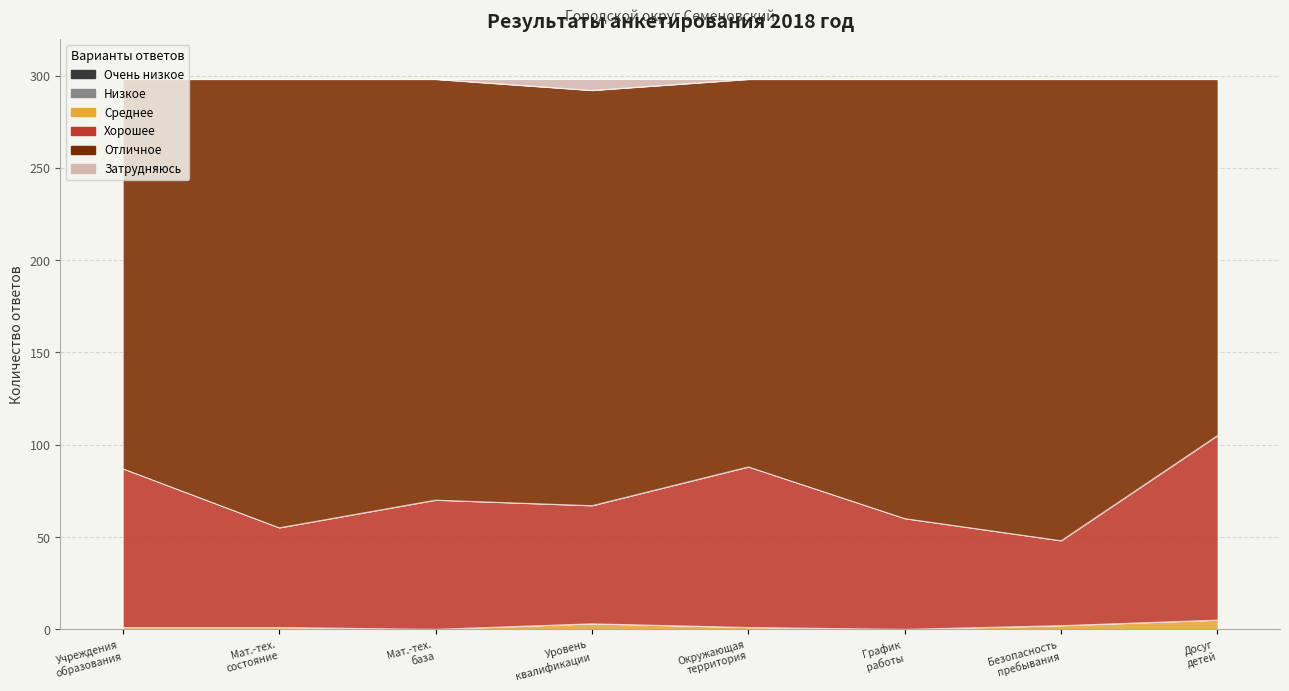

How many data points in Затрудняюсь are less than 298?

1